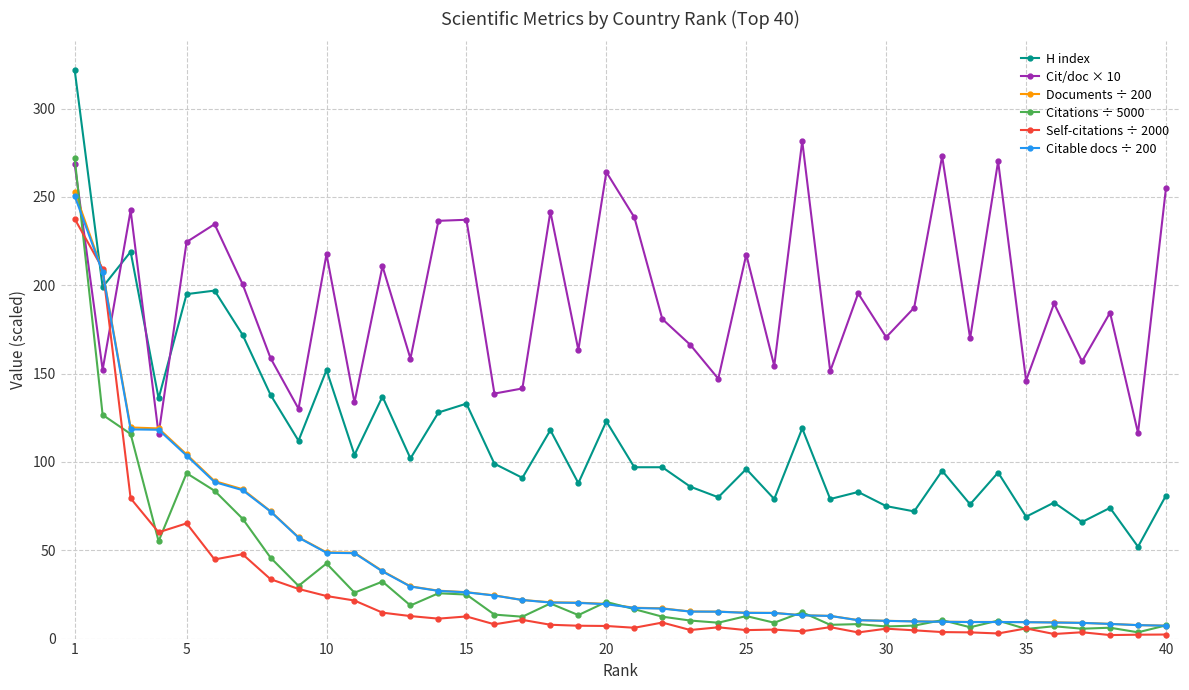

How many intersections are there between Self-citations ÷ 2000 and H index?

2